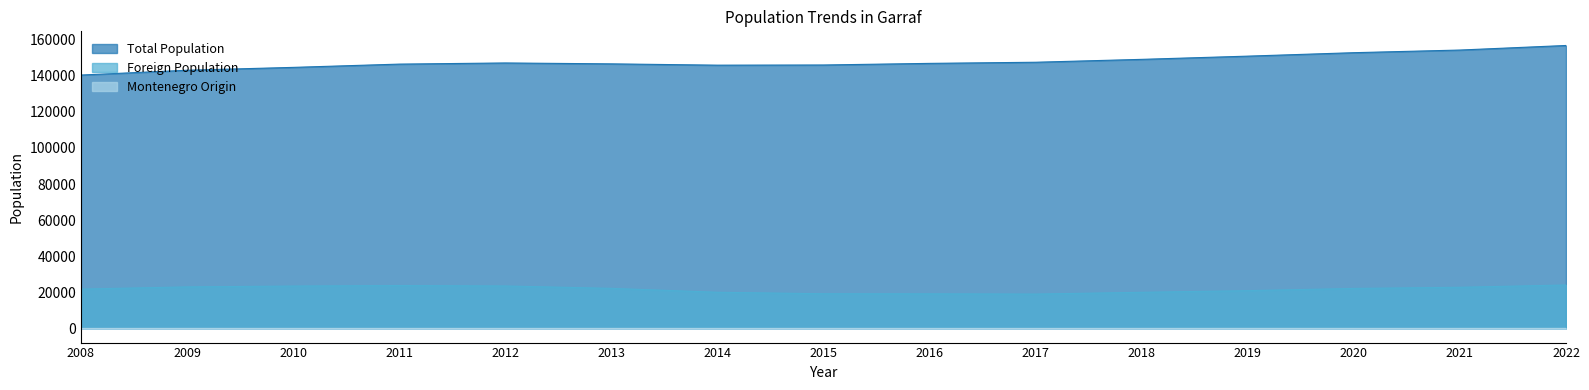

At which category does Foreign Population reach its first local valley?

2017